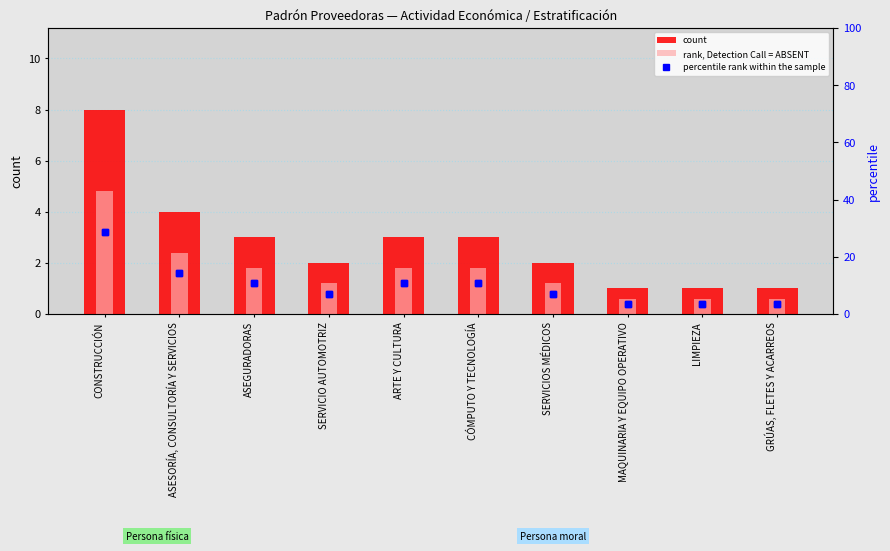

How many values in the percentile rank within the sample series exceed 10?

5